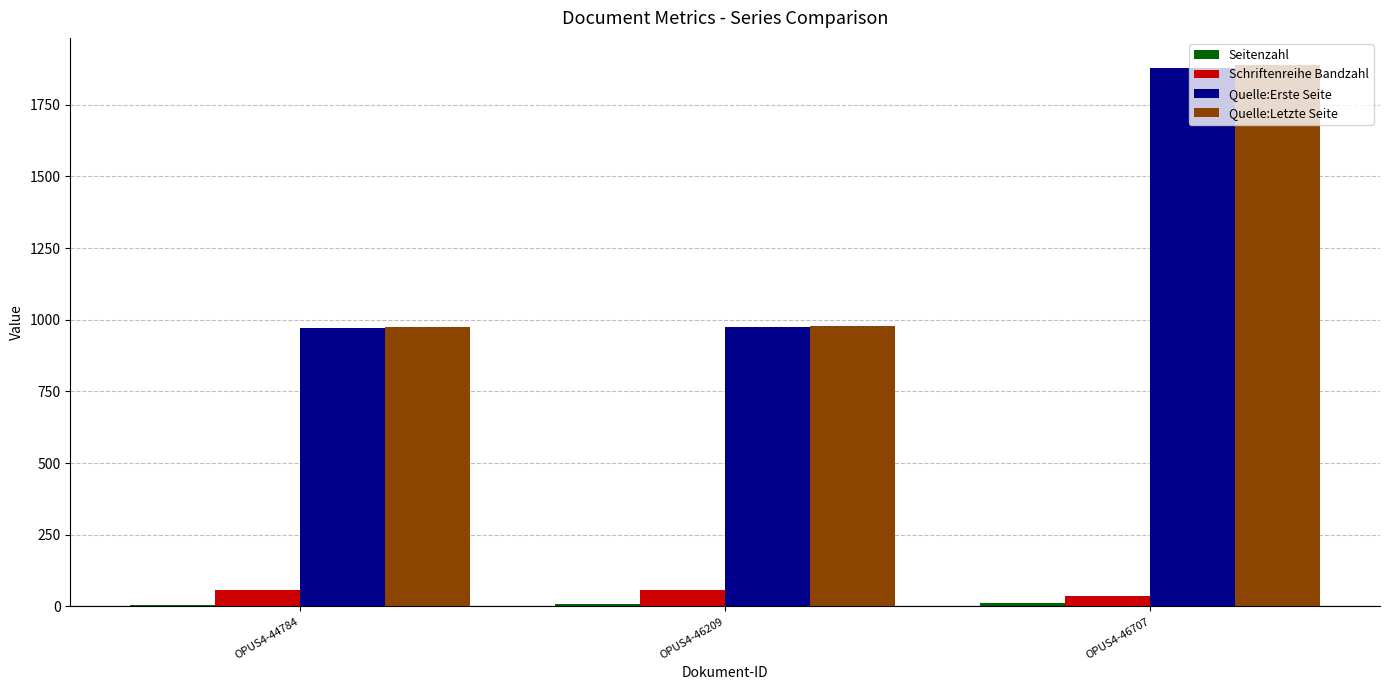

What is the approximate value of Quelle:Letzte Seite at OPUS4-44784, to the nearest 100?

1000